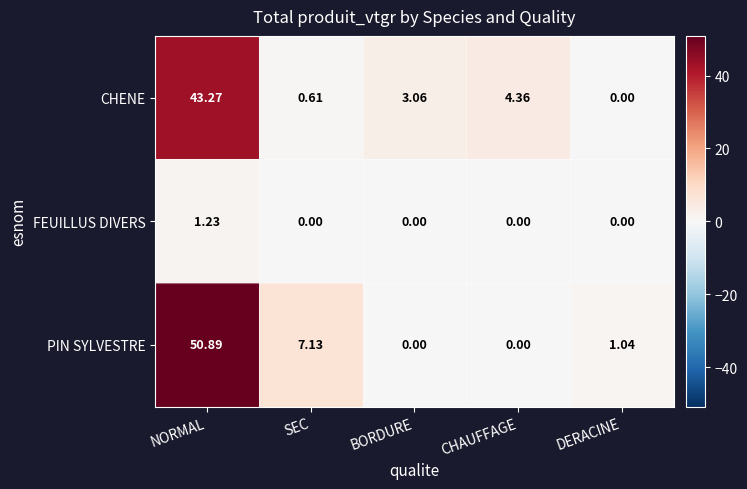

Which series has the widest spread of values?

PIN SYLVESTRE